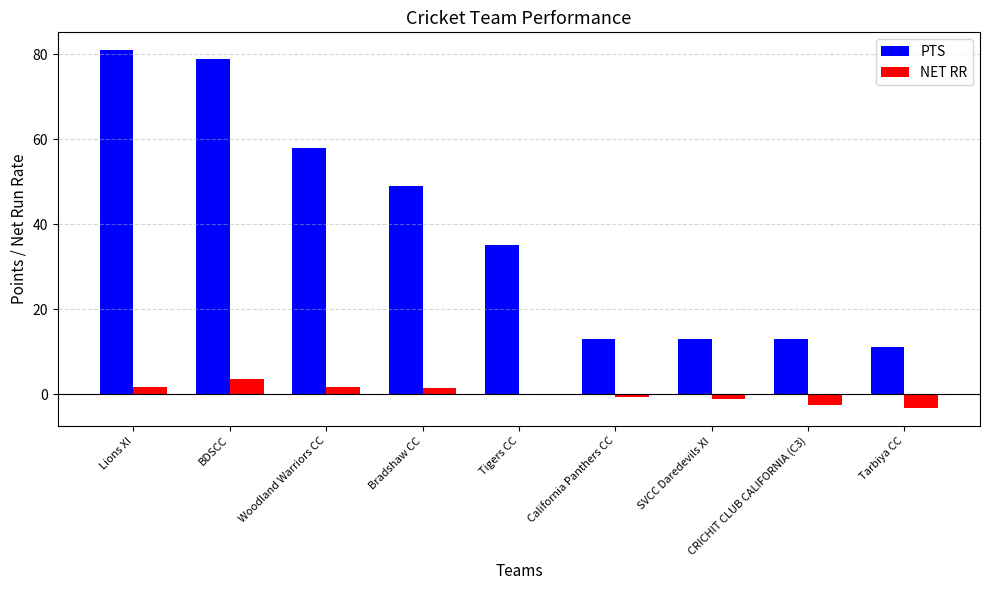

What is the total value across all series at Tarbiya CC?

7.7